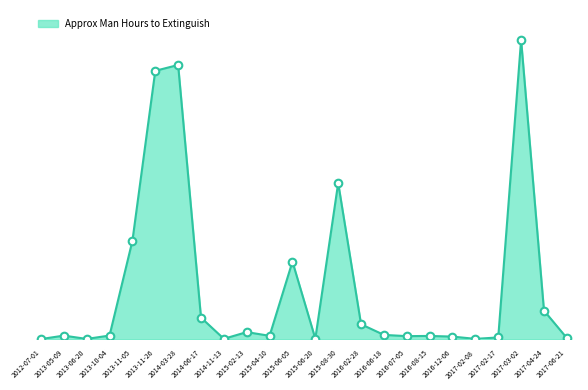

What is the change in value from 2013-06-20 to 2017-06-21?

+14